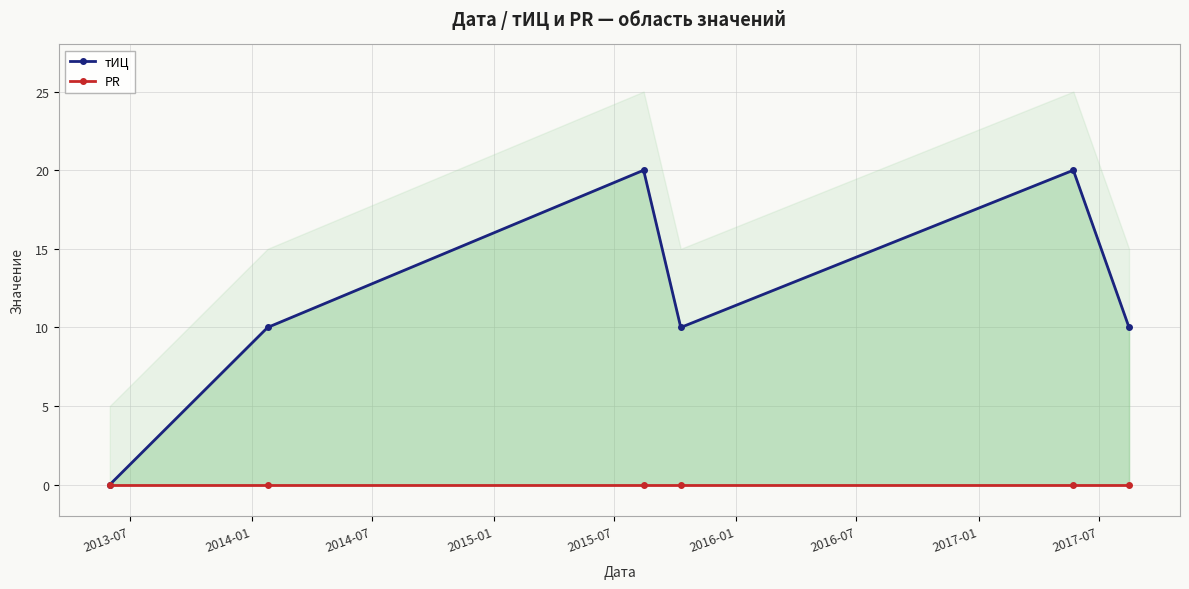

The value of PR at 2015-01 is 0. True or false?

True